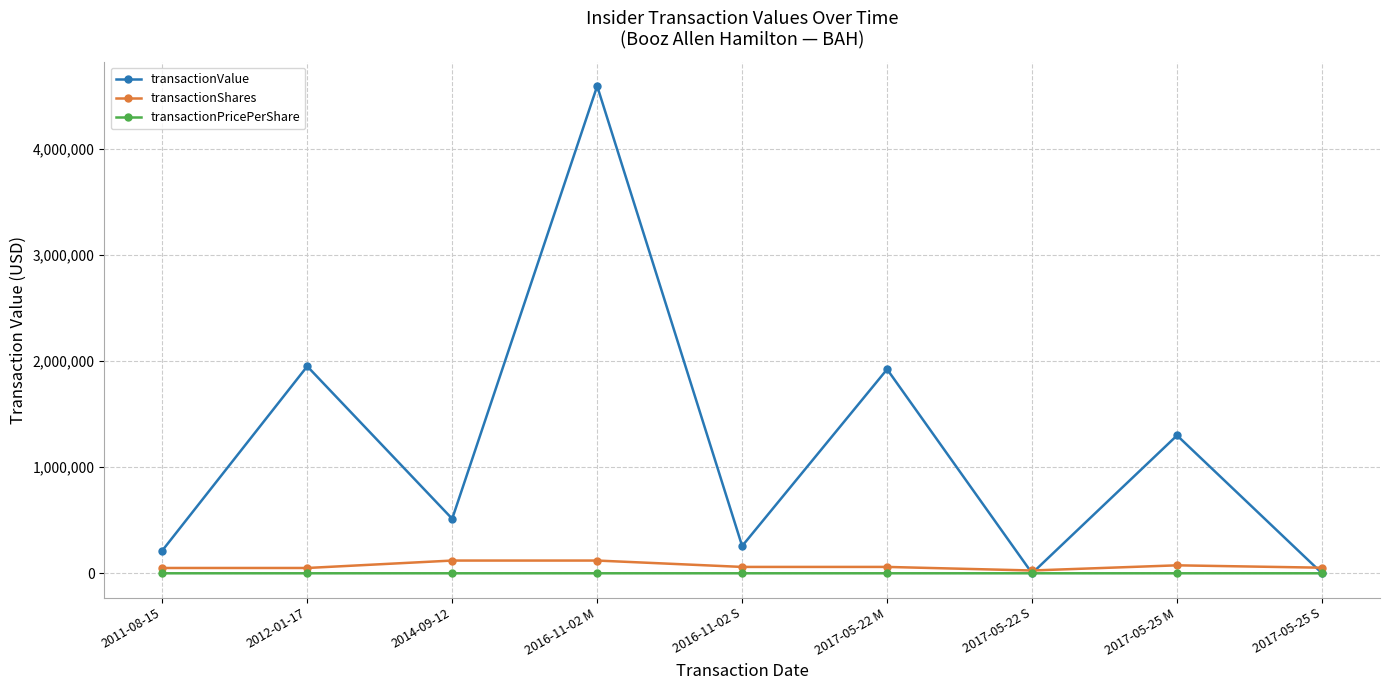

In transactionValue, how many points are lower than both neighbors (excluding endpoints)?

3